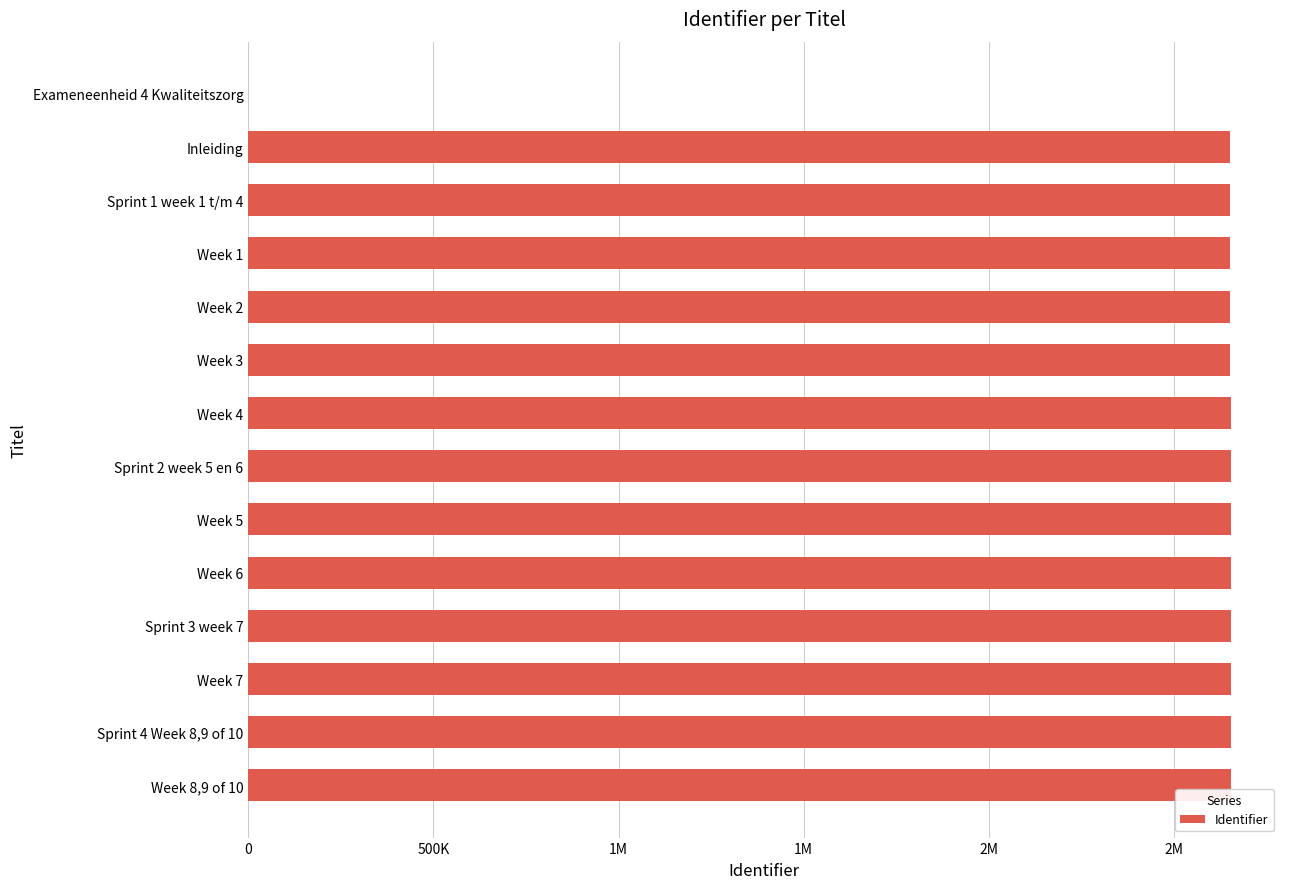

What is the average value?

2463392